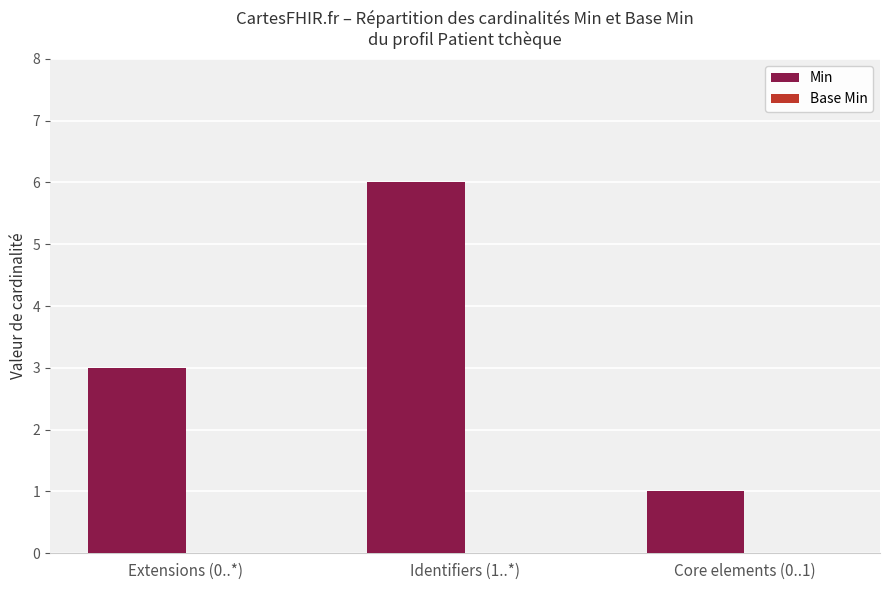

Does the chart contain any negative values?

No